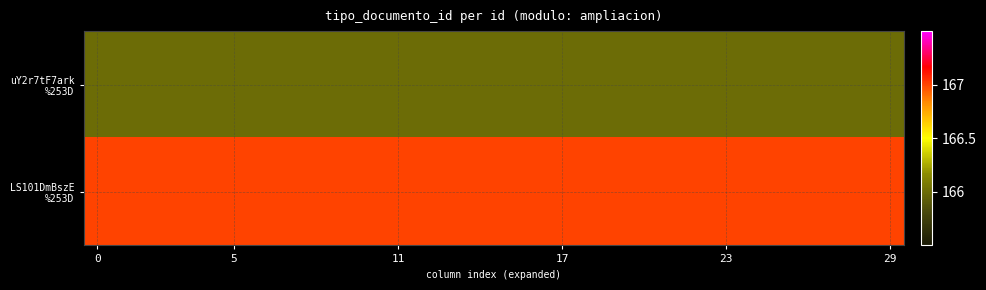

How many distinct data groups are displayed?

2